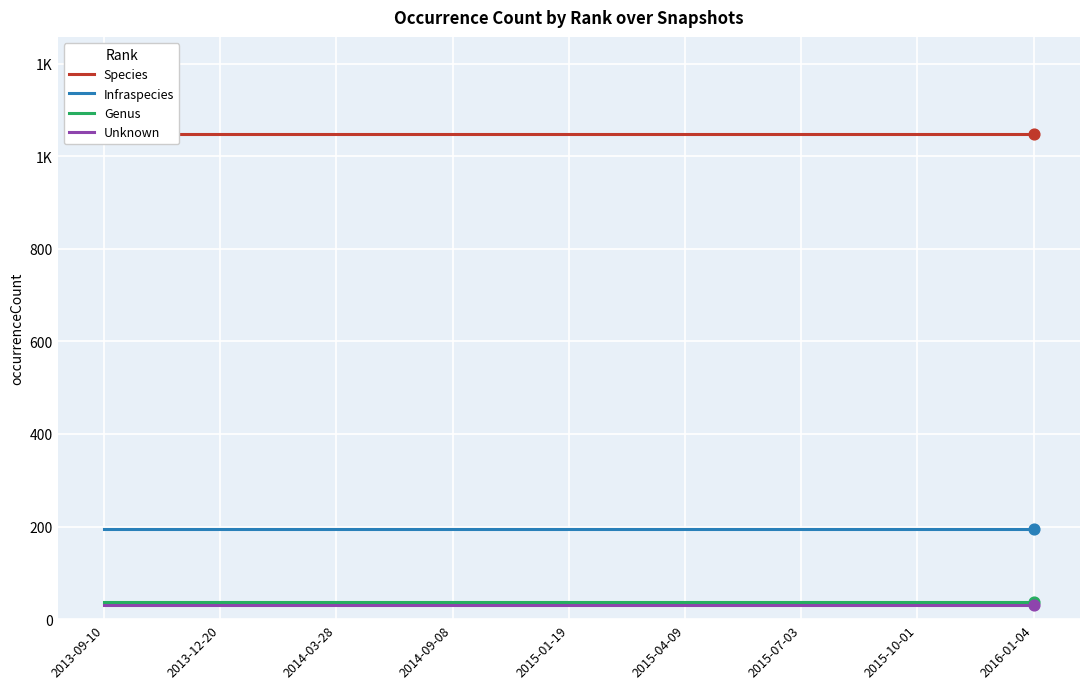

Is the value of Infraspecies at 2015-04-09 greater than the value of Unknown at 2015-04-09?

Yes